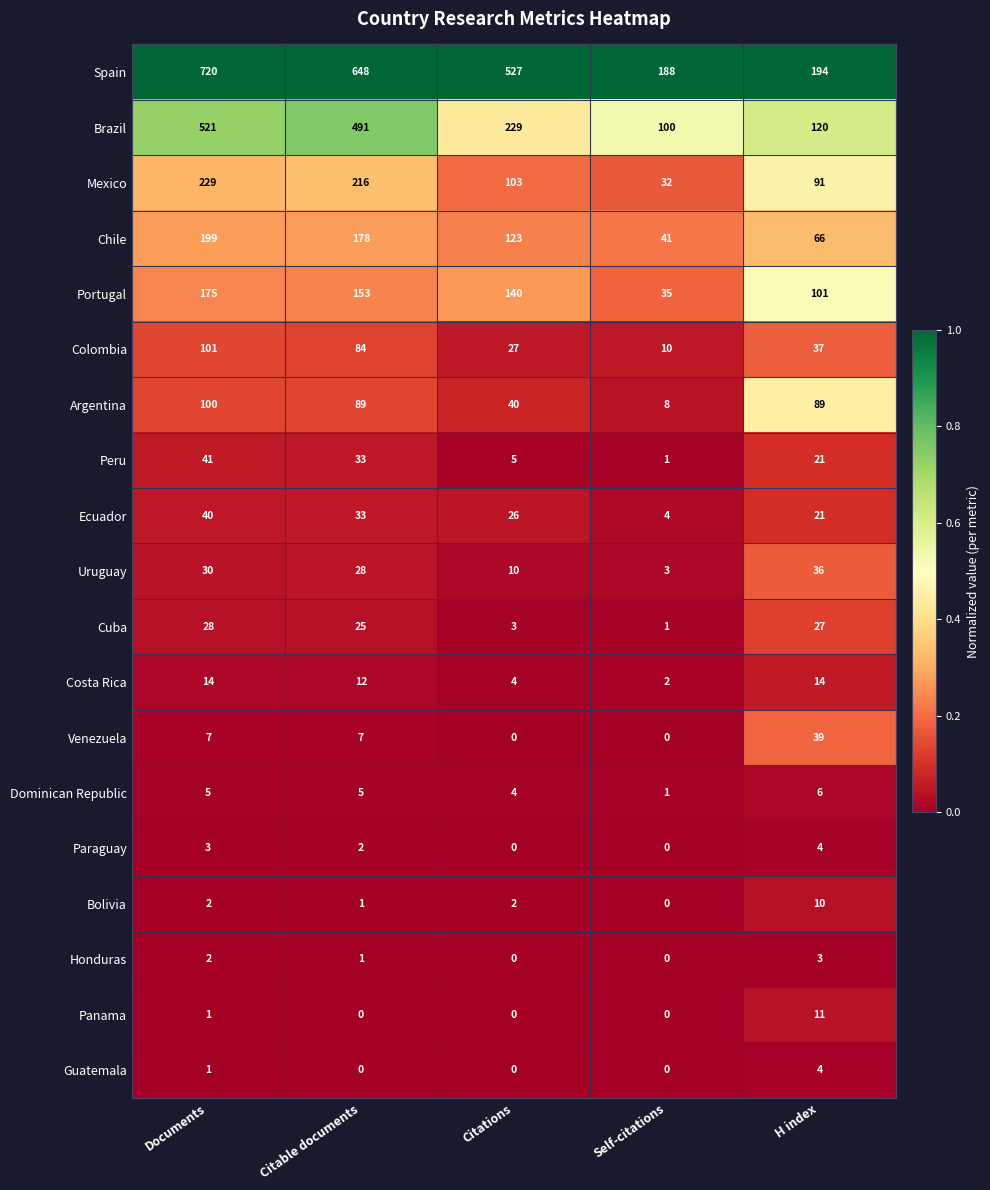

Which series changed the most between Documents and Citable documents?

Spain